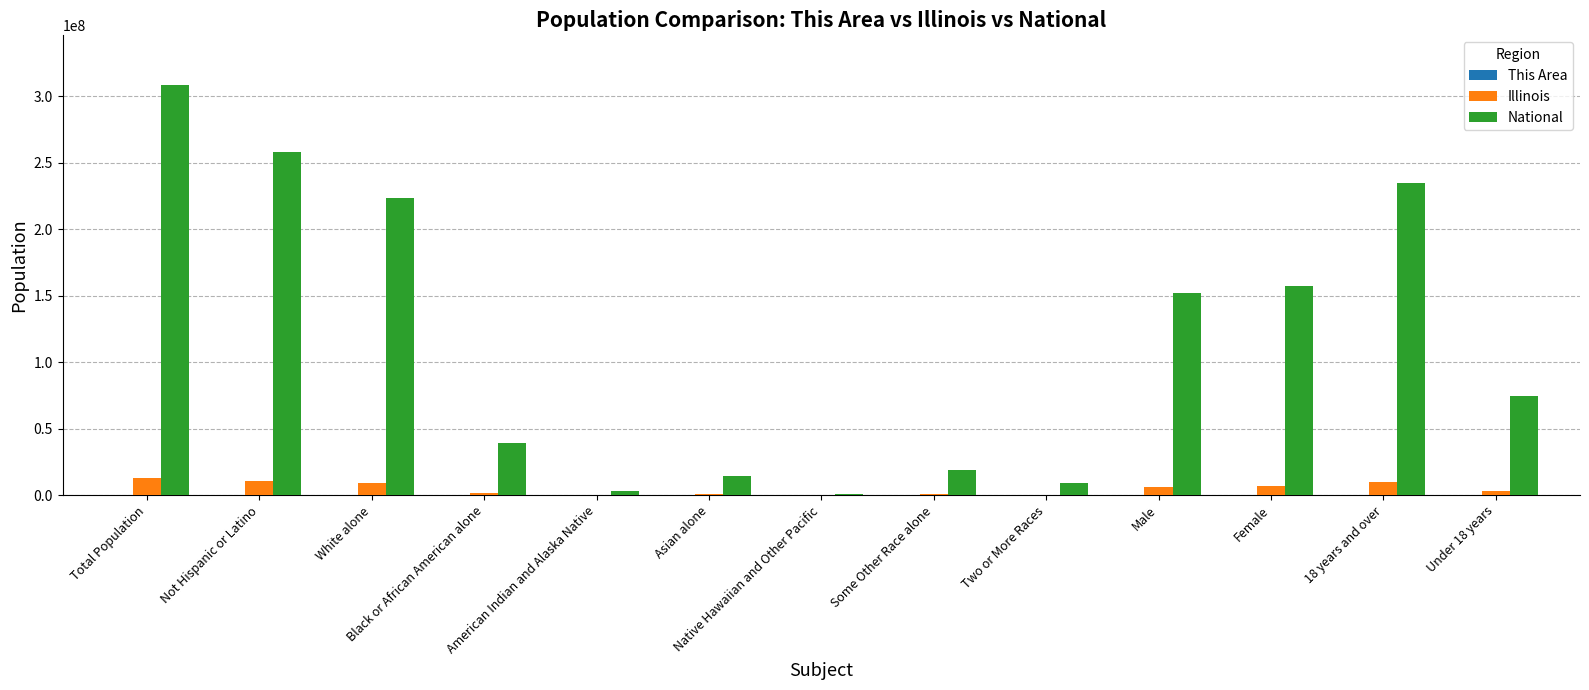

What is the sum of all Illinois values?

62125582